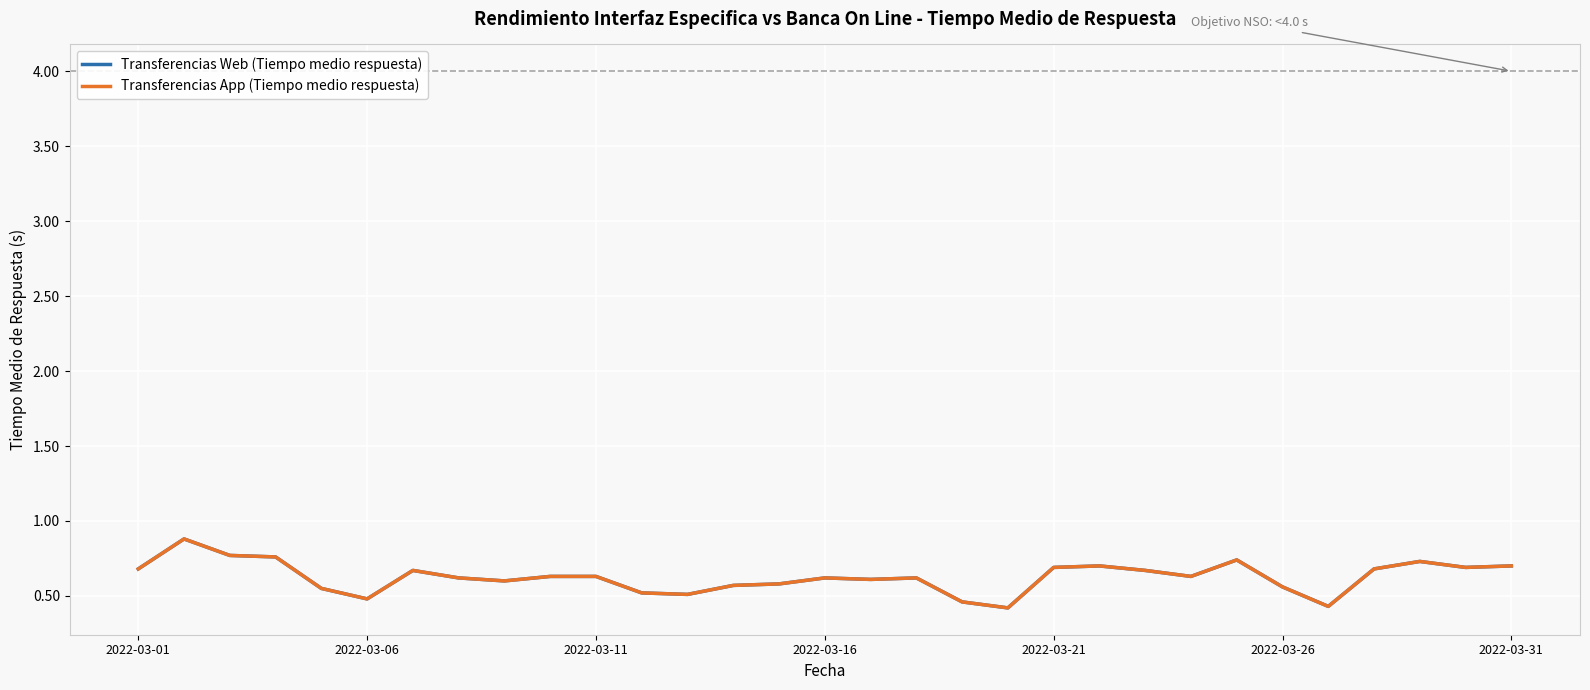

Is this an area chart (filled region under the line)?

No